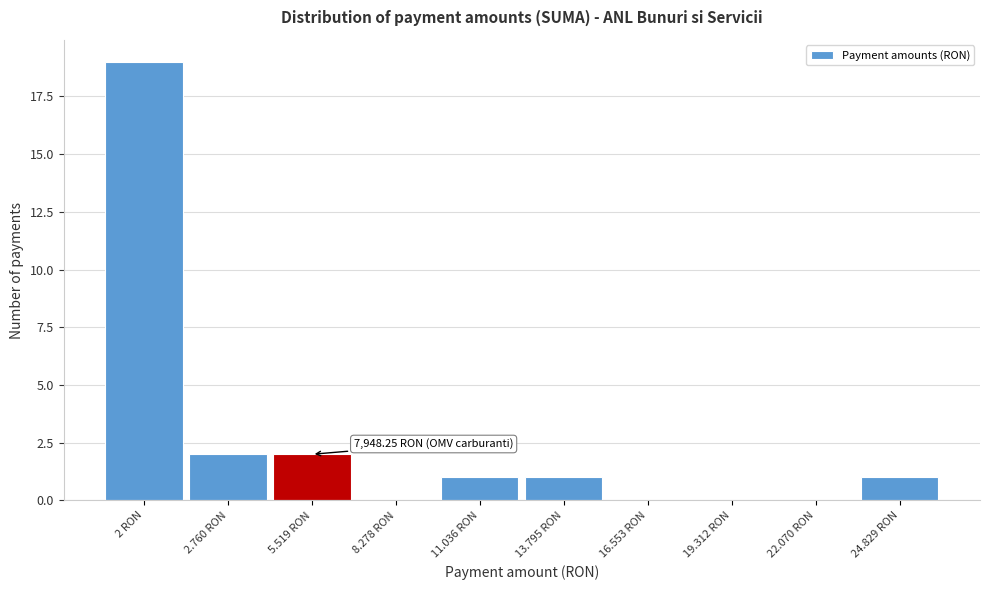

Reading right to left, transcribe all the data shown in this chart.

24.829 RON=1	22.070 RON=0	19.312 RON=0	16.553 RON=0	13.795 RON=1	11.036 RON=1	8.278 RON=0	5.519 RON=2	2.760 RON=2	2 RON=19